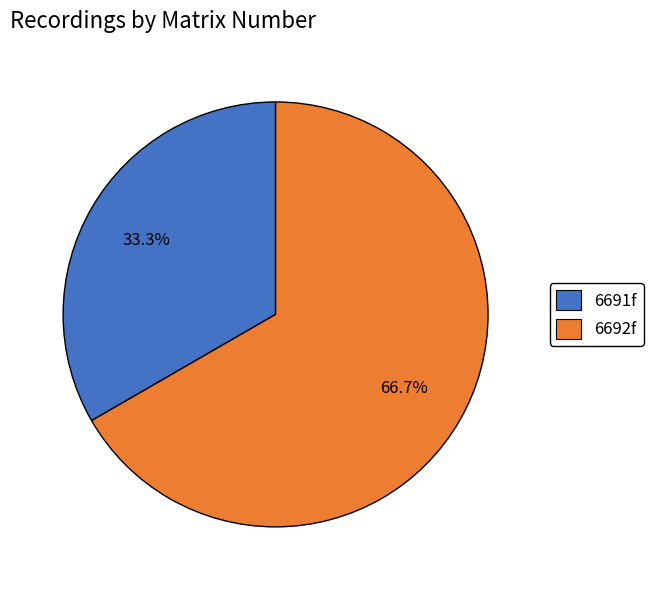

What is the ratio of the value at 6692f to the value at 6691f?

2.0